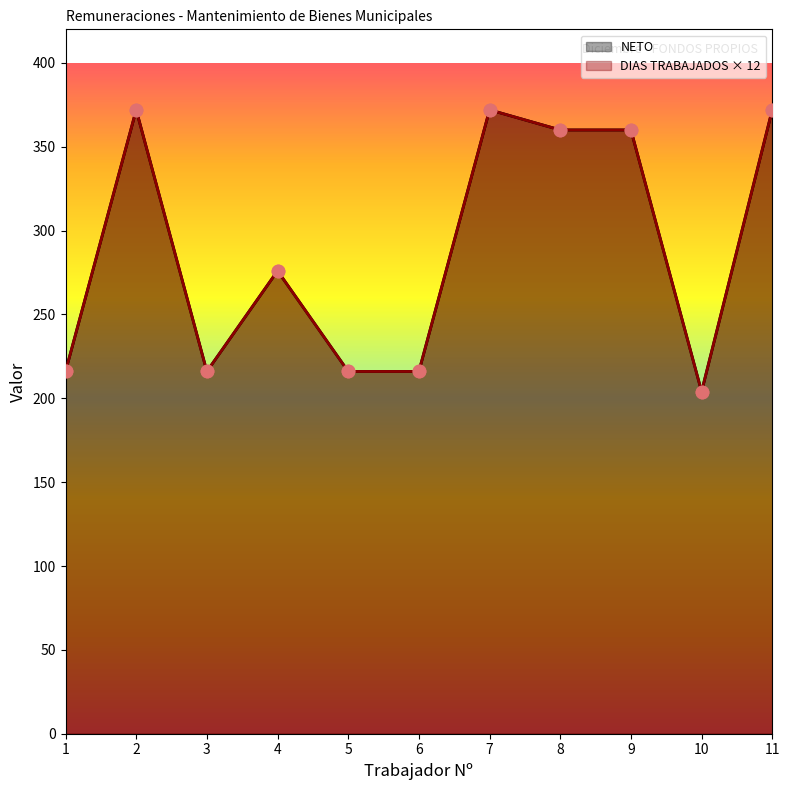

Which series has the widest spread of Y values?

NETO